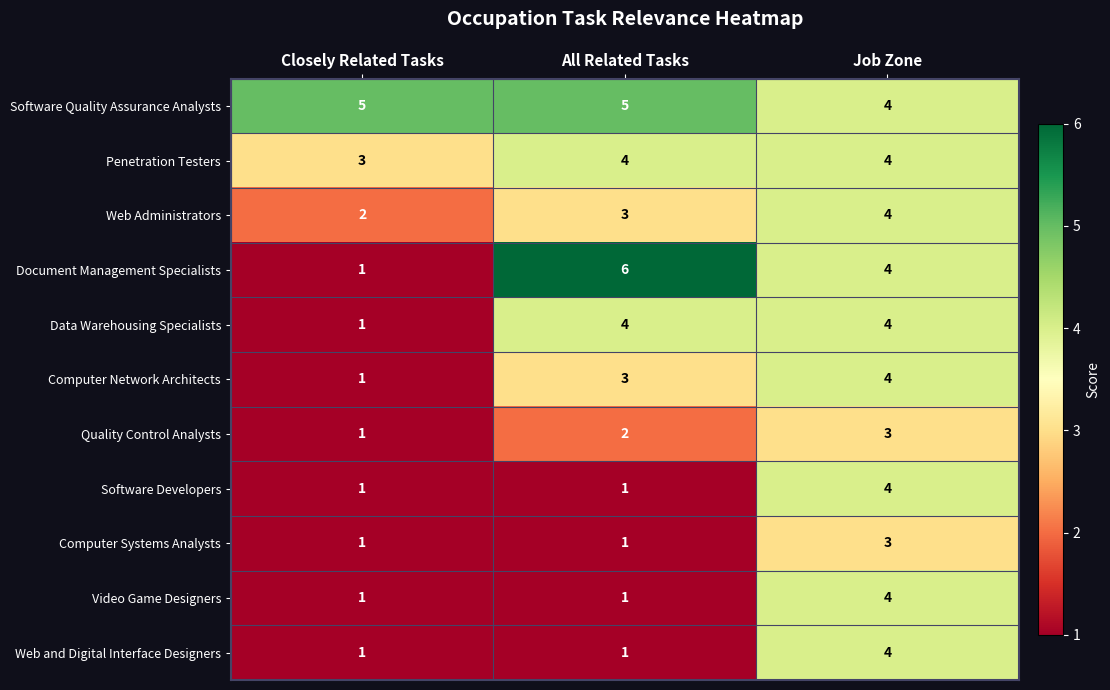

What is the maximum value shown in the chart?

6